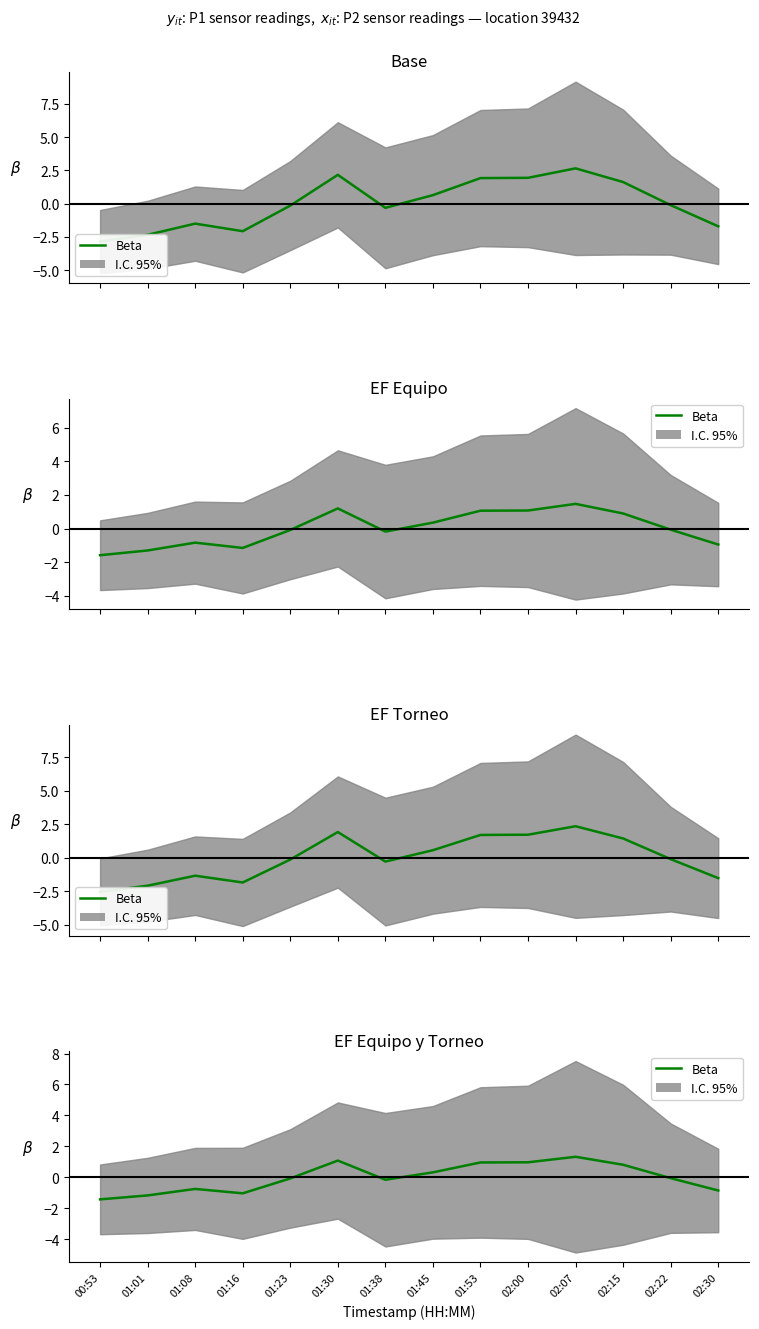

True or false: the data shows 0.6 at 01:53.

False